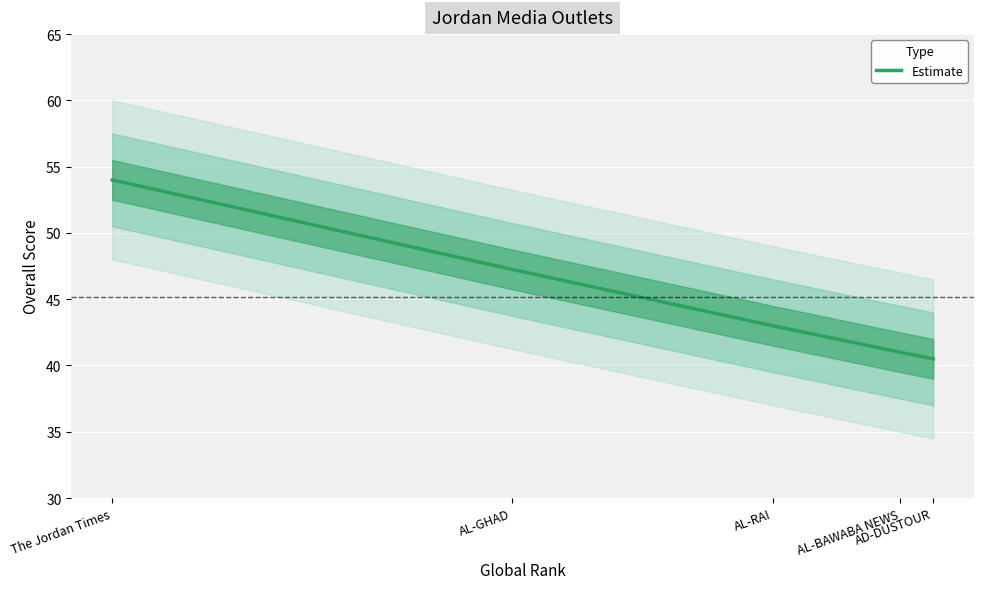

Which category has the lowest value across all series?

AD-DUSTOUR